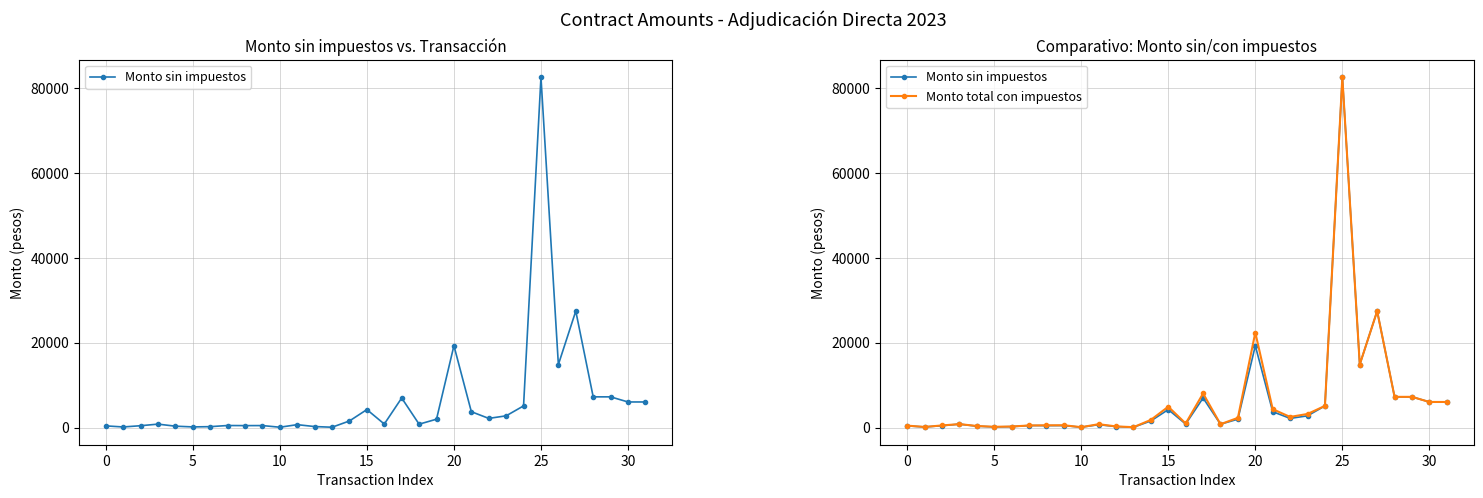

Between 5 and 20, which series saw the biggest shift?

Monto total con impuestos